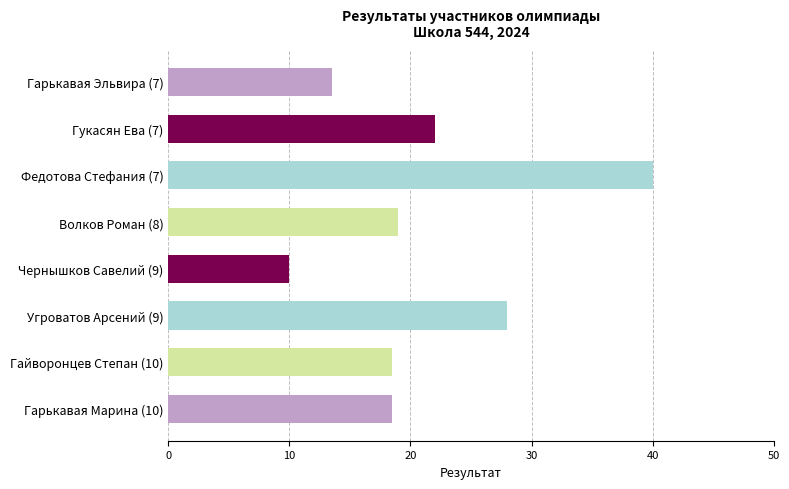

Does the chart contain stacked bars?

No